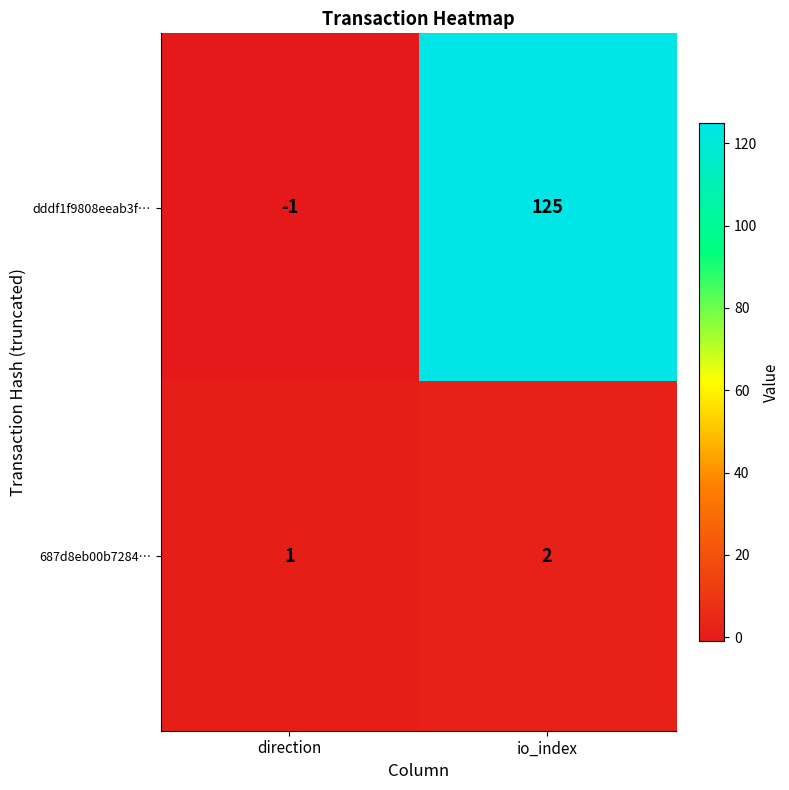

What is the total value across all series at io_index?

127